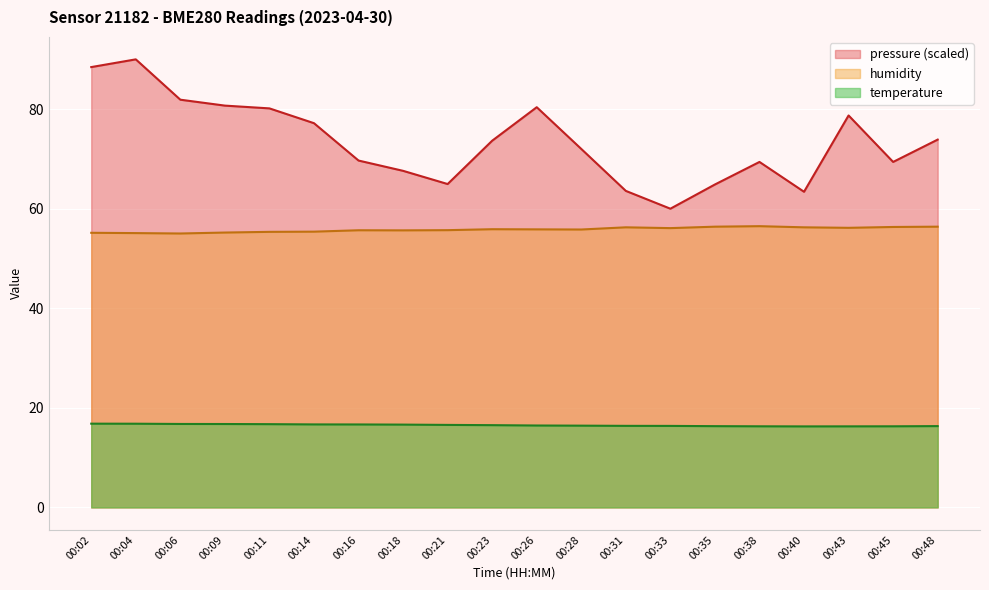

What is the value of the humidity point at the 14th from the left?

56.1